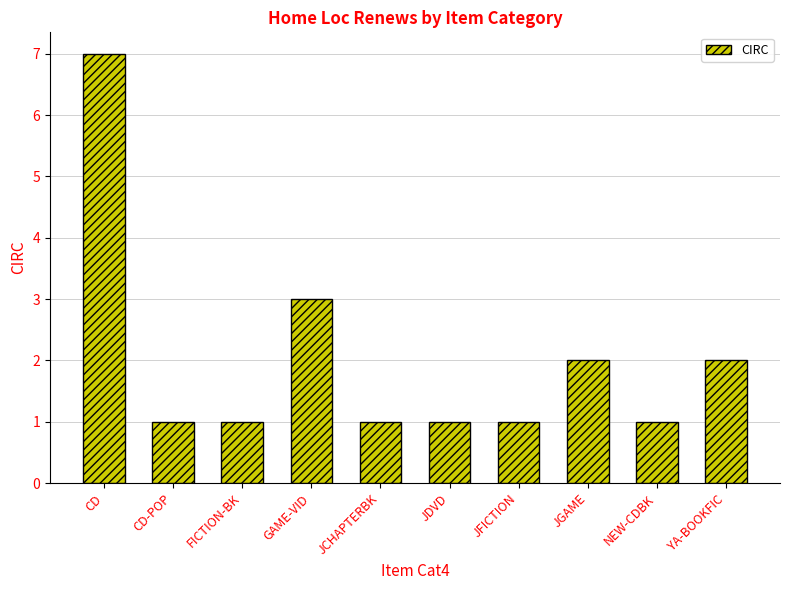

Approximately how many times larger is the value at CD compared to YA-BOOKFIC?

3.5